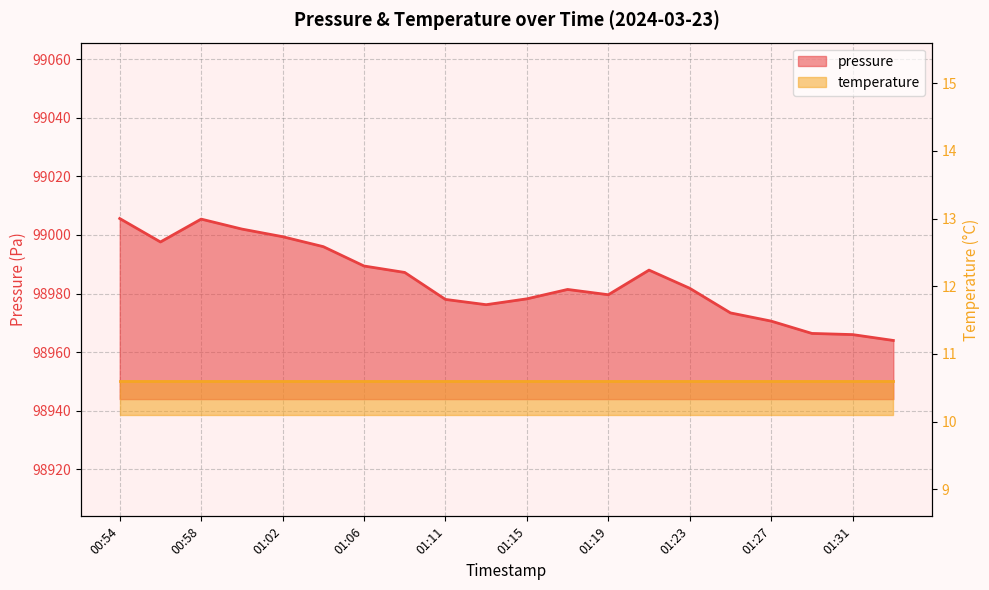

Where is the data nearest to the value 98984?

01:23